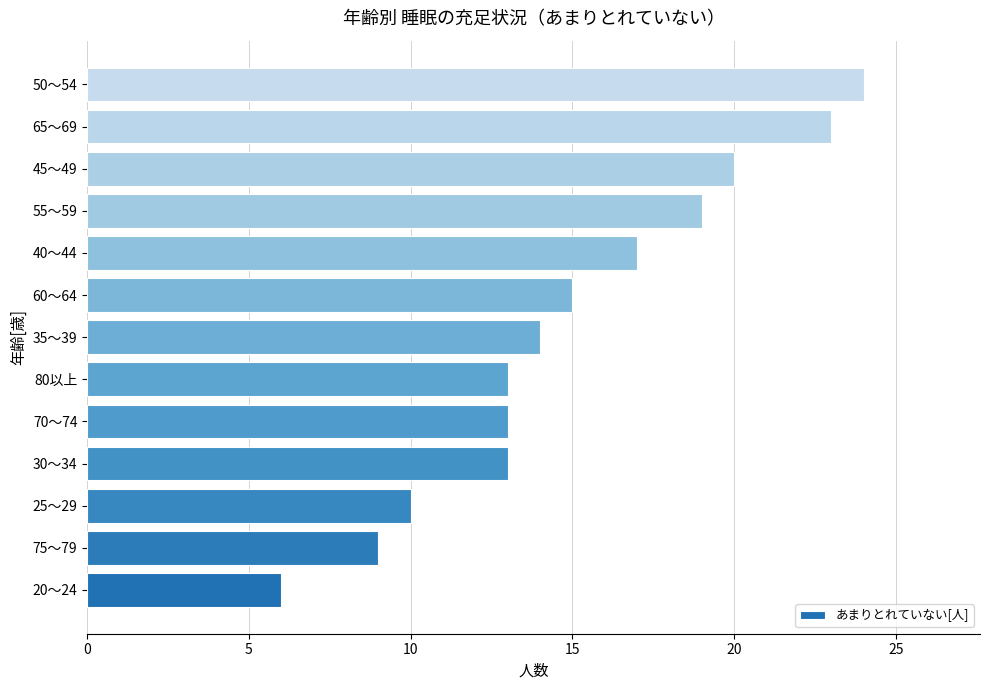

Are the bars grouped side by side (vs. stacked)?

No